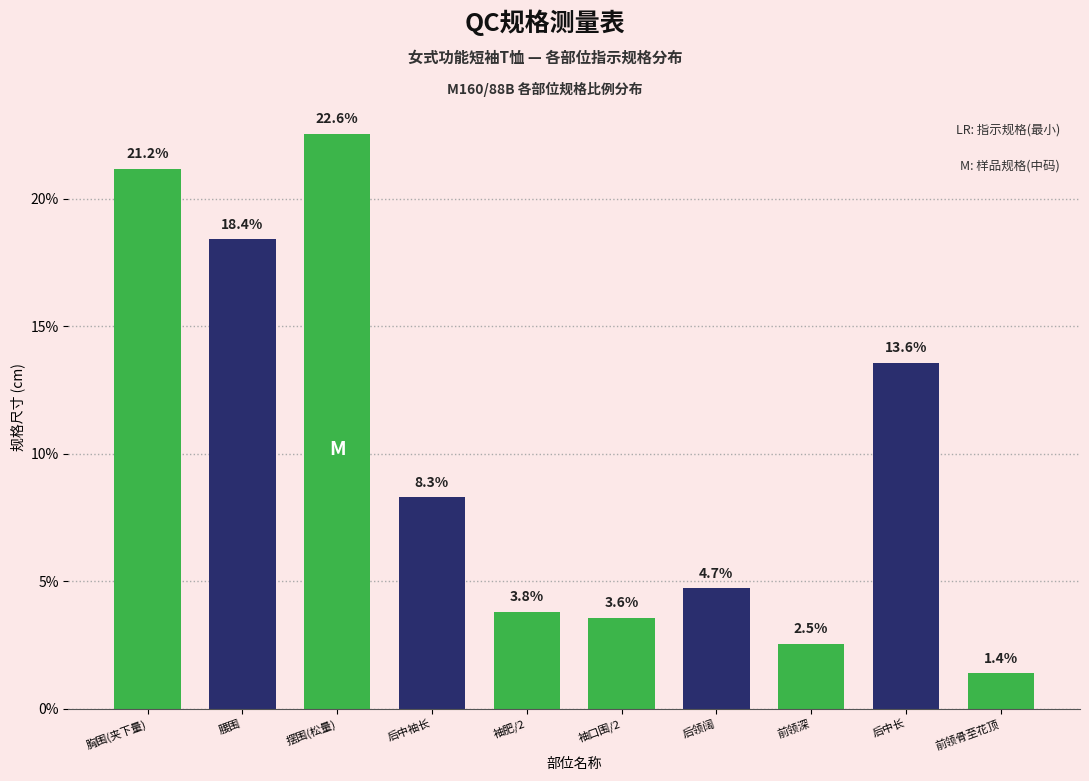

Reading left to right, what are all the values shown in this chart?

21.2	18.4	22.6	8.3	3.8	3.6	4.7	2.5	13.6	1.4